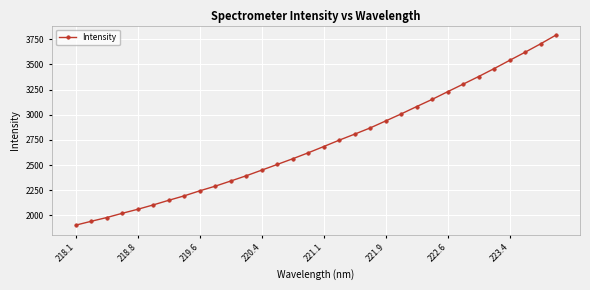

What is the smallest value displayed?

1903.6